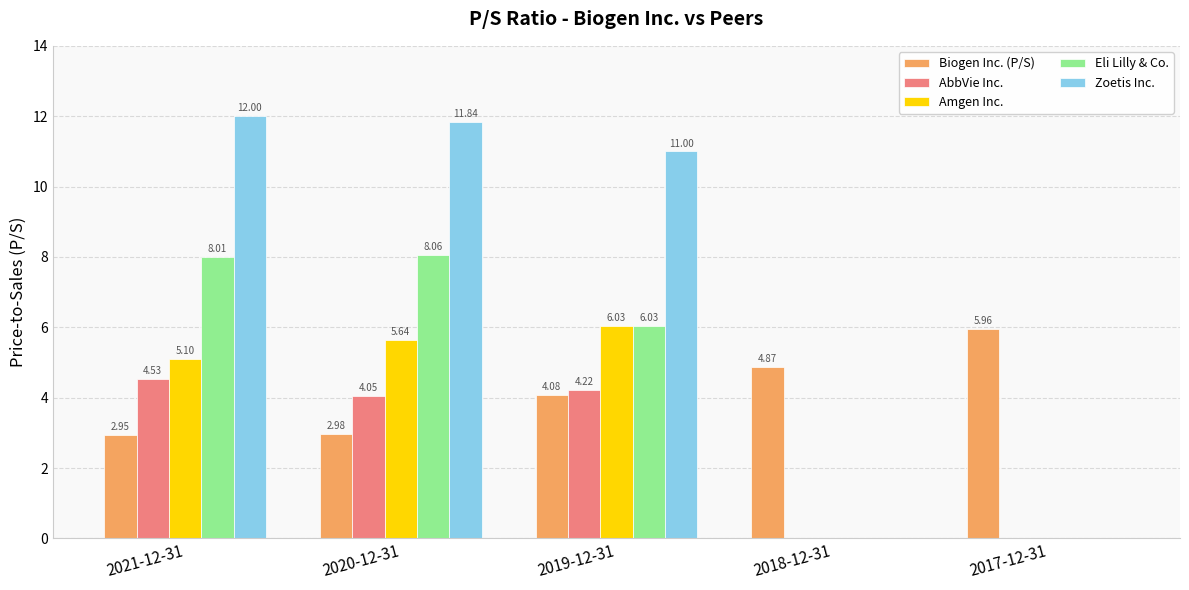

Is the value of AbbVie Inc. at 2019-12-31 greater than the value of Eli Lilly & Co. at 2018-12-31?

Yes